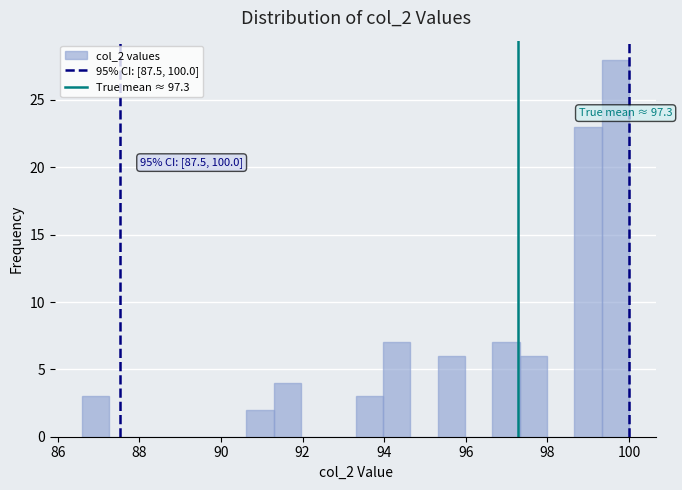

Read against the x-axis, roughly where is the centre of the tallest bar?

99.6